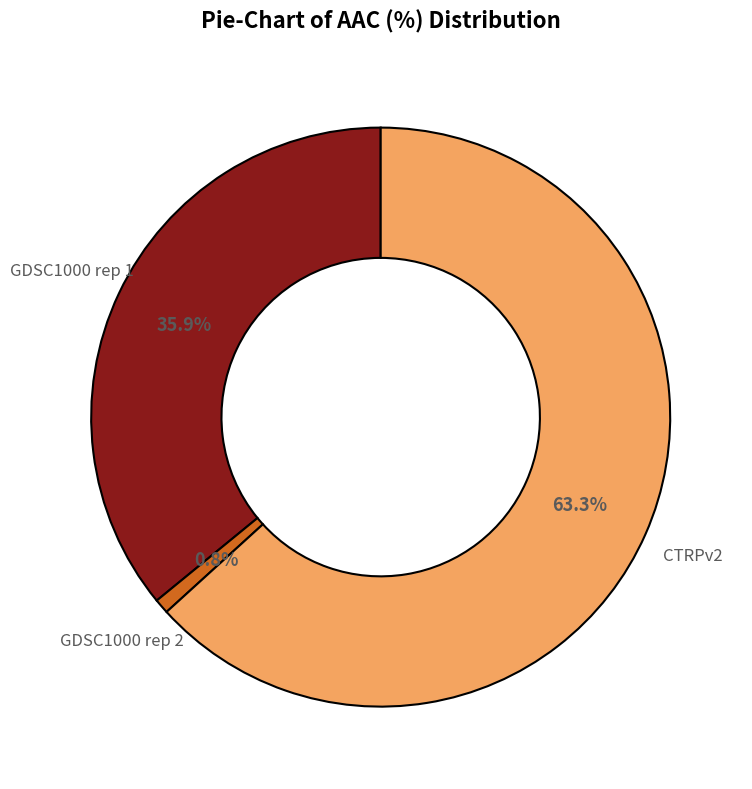

Is there any slice that represents more than half of the pie?

Yes